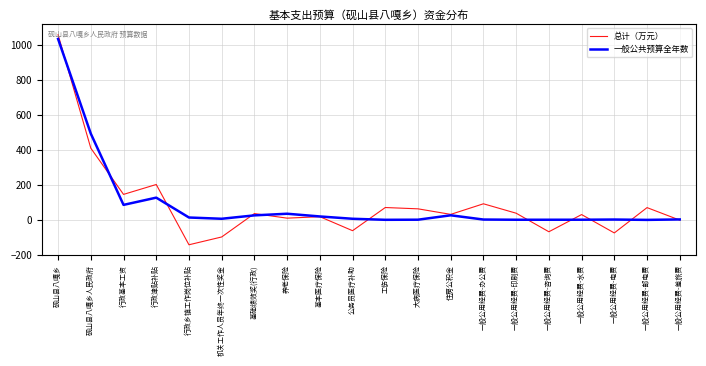

What is the total value across all series at 一般公用经费-办公费?

94.5